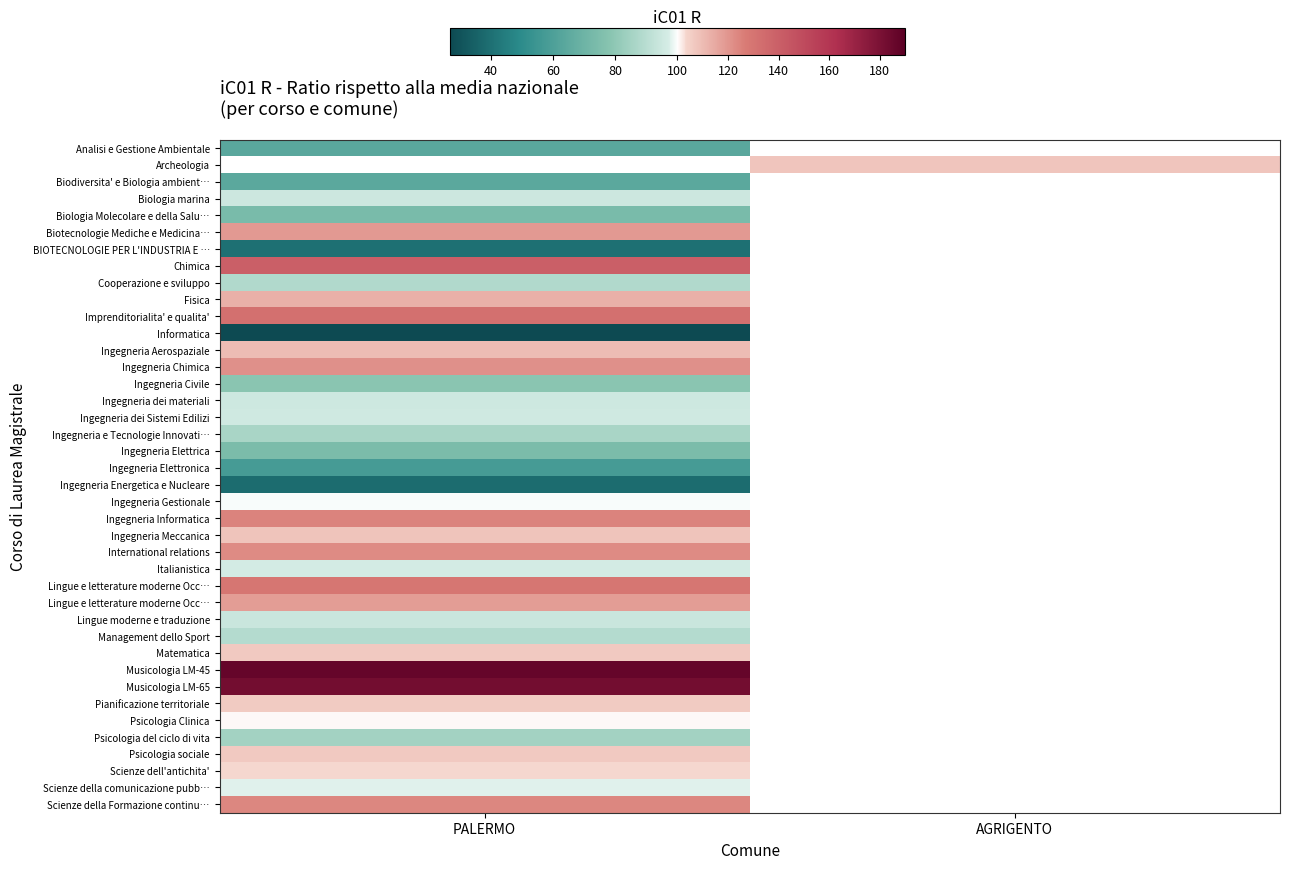

What is the difference between the highest and lowest values at PALERMO?

159.0